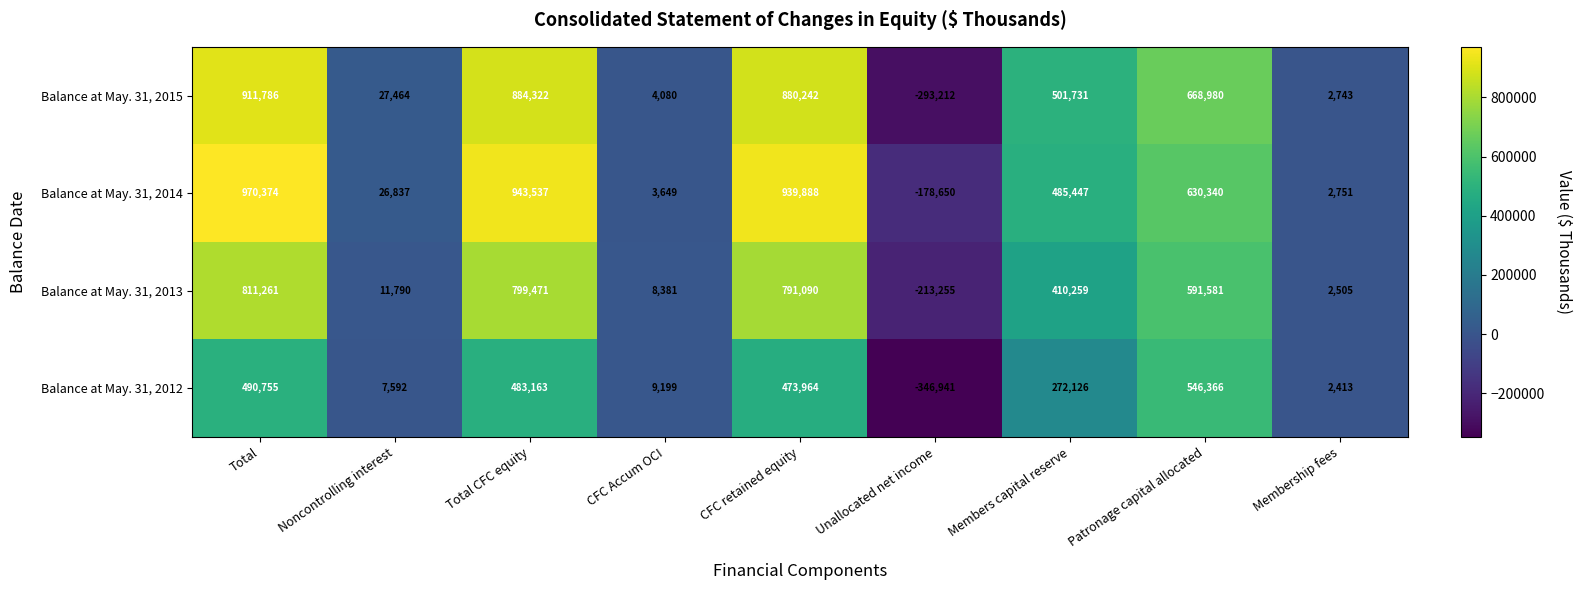

What is the smallest value displayed?

-346941